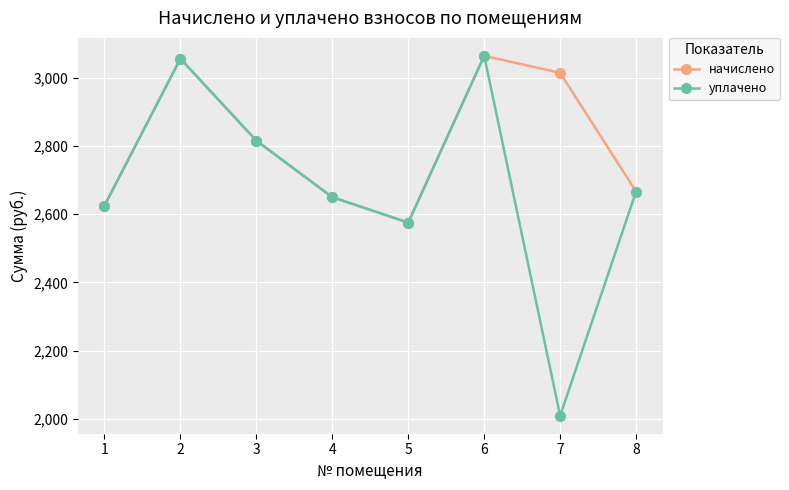

What is the value of the уплачено point at the 8th from the left?

2666.2